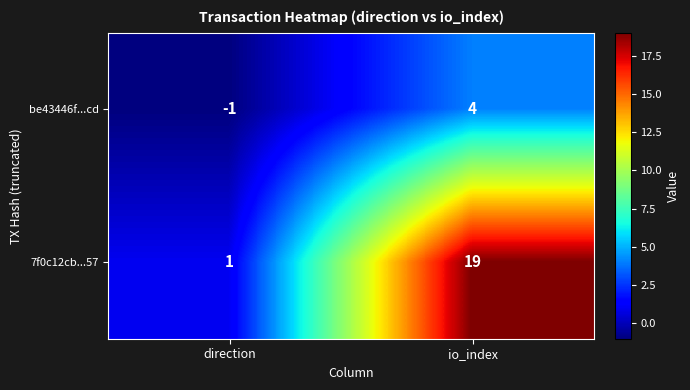

What is the difference between the maximum and minimum values in the 7f0c12cb...57 series?

18